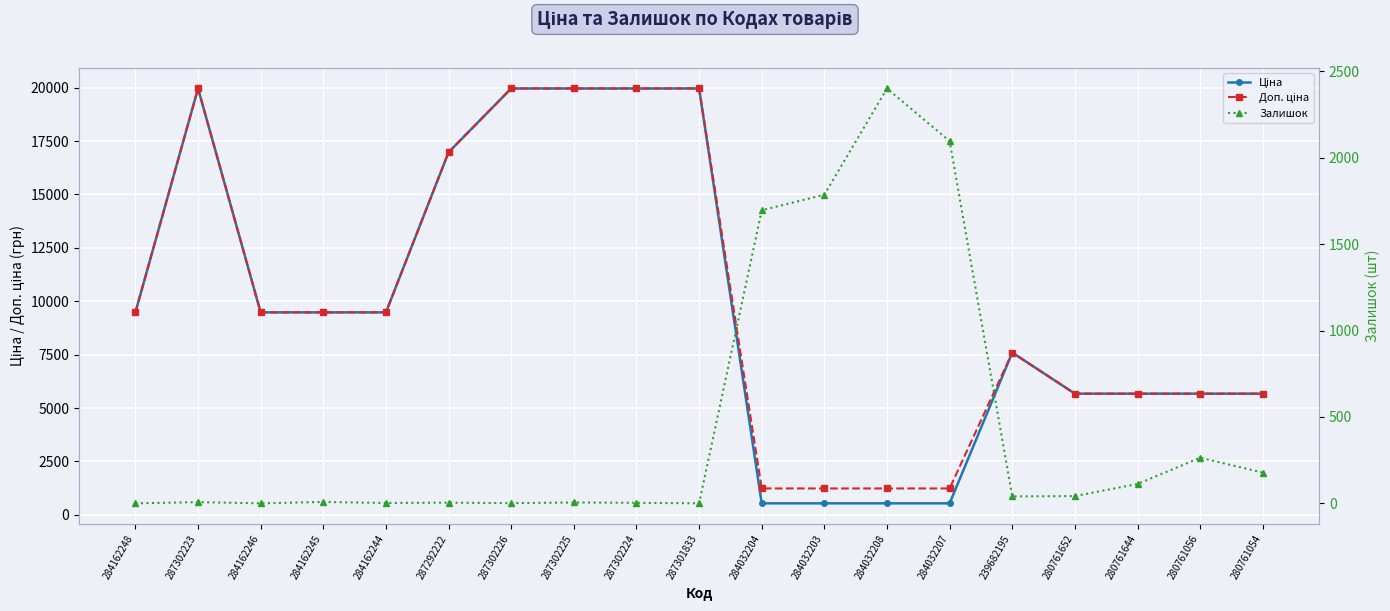

The Доп. ціна series shows 2815.3 at 280761056. True or false?

False